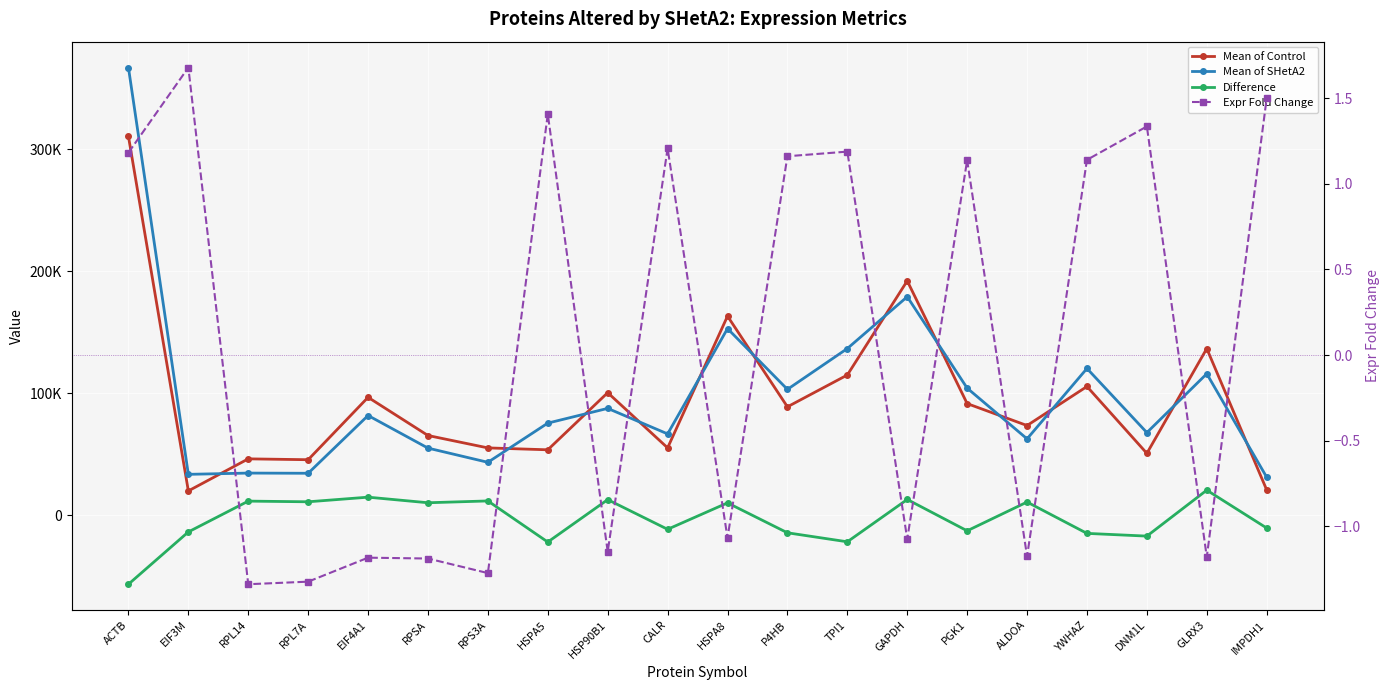

How many lines are shown in the chart?

4